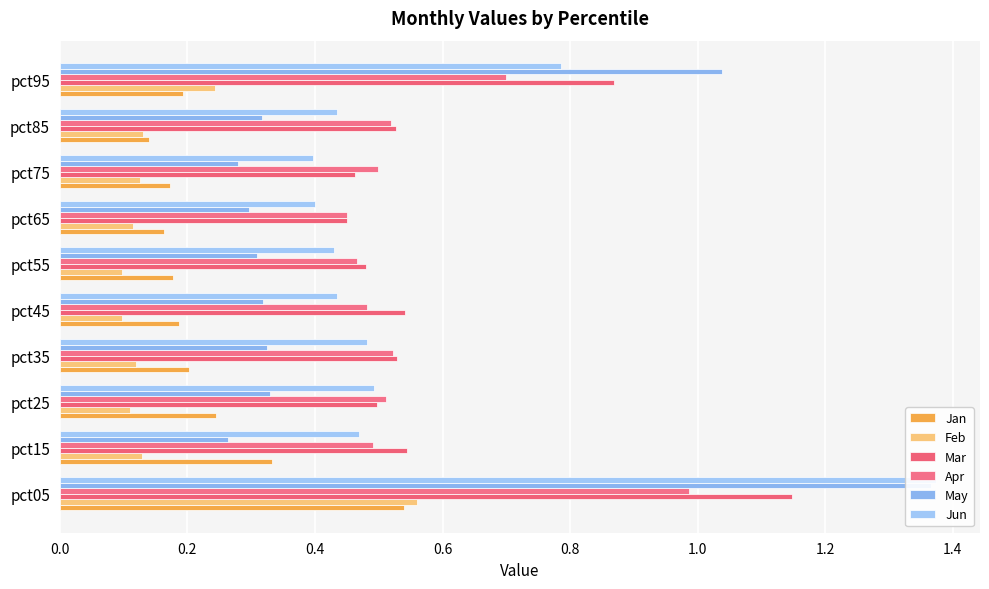

Which series has the largest total across all categories?

Mar